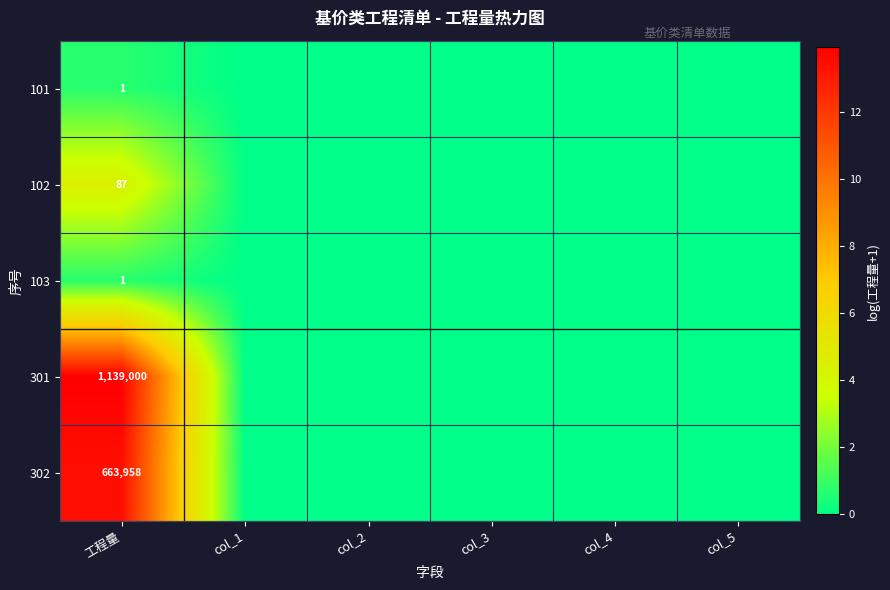

The value of 103 at 工程量 is 1. True or false?

True